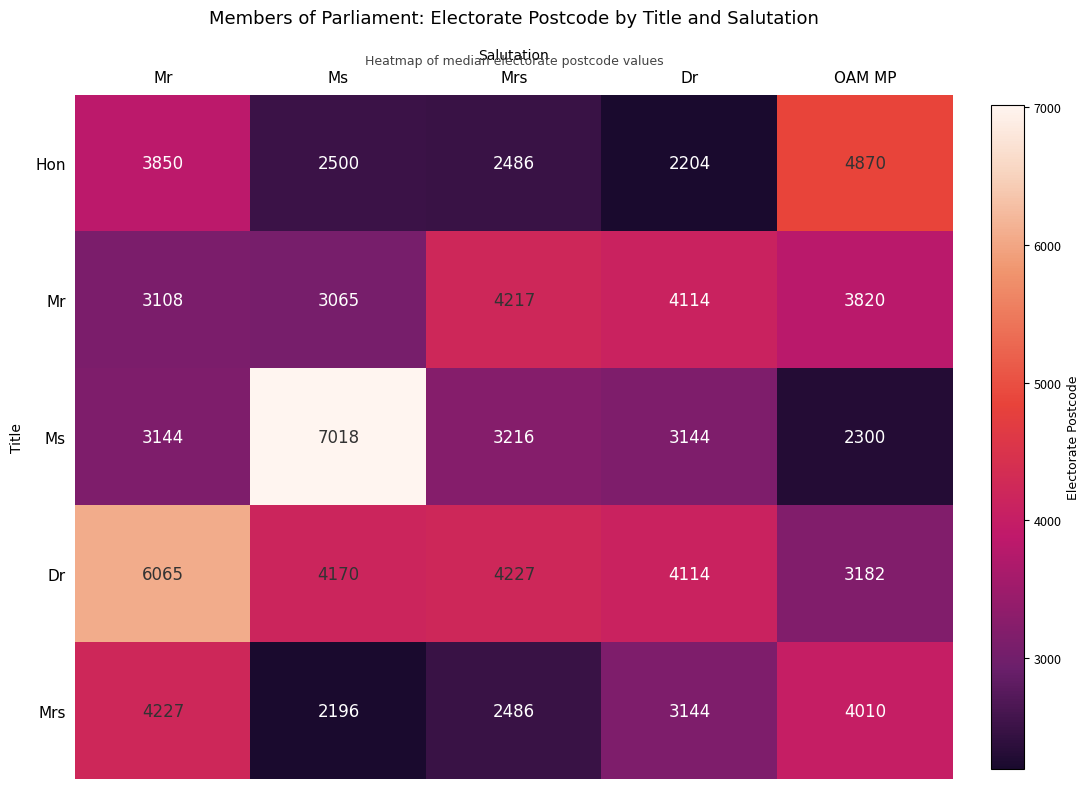

Rank the categories by Mr value from lowest to highest.

Ms, Mr, OAM MP, Dr, Mrs